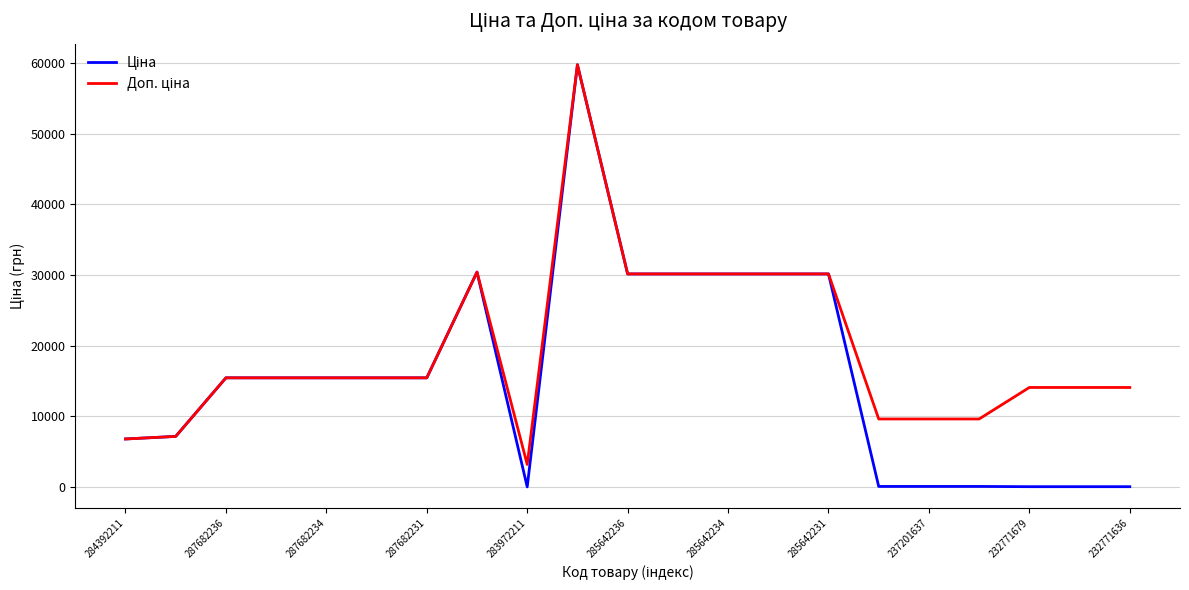

What is the maximum value shown in the chart?

59724.9